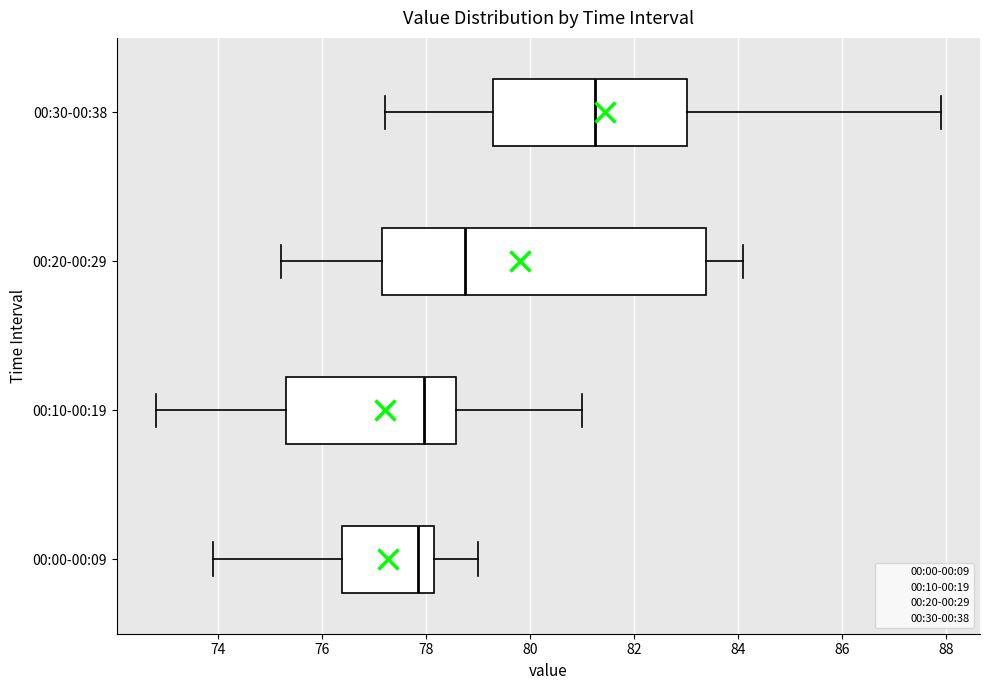

Which box is the widest, from its left edge to its right edge?

00:20-00:29